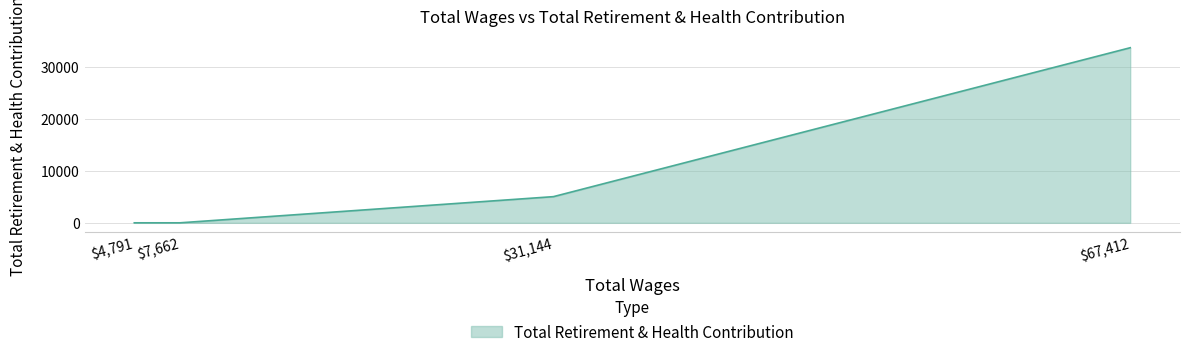

What is the sum of all values?

38767